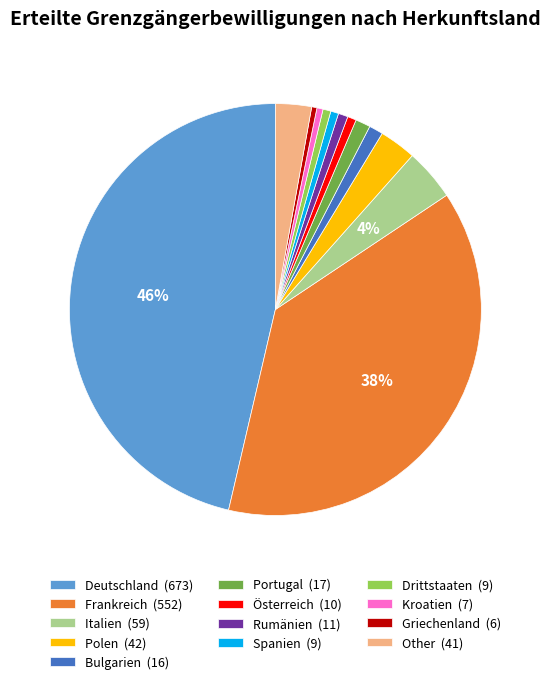

Is it true that Österreich (10) is 11% of the pie?

False